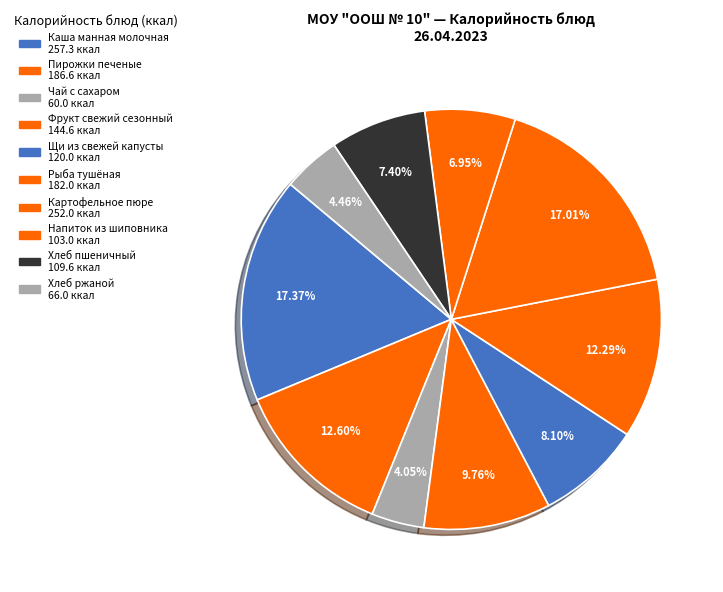

To the nearest percent, what is the difference between the largest and smallest slice percentages?

13%